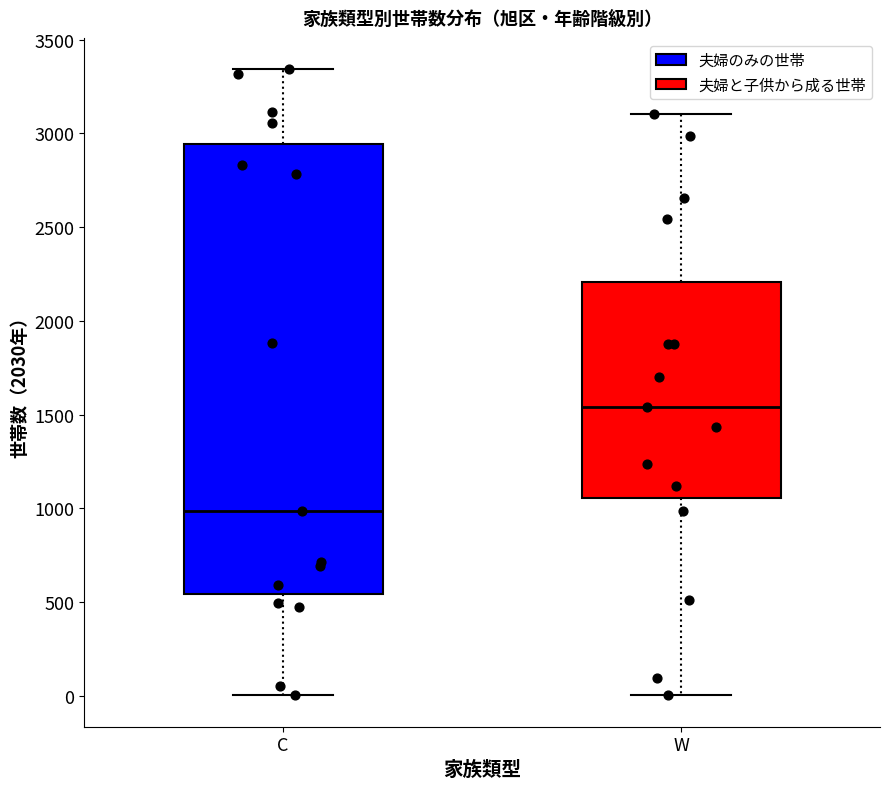

Which box has the lowest median line?

C